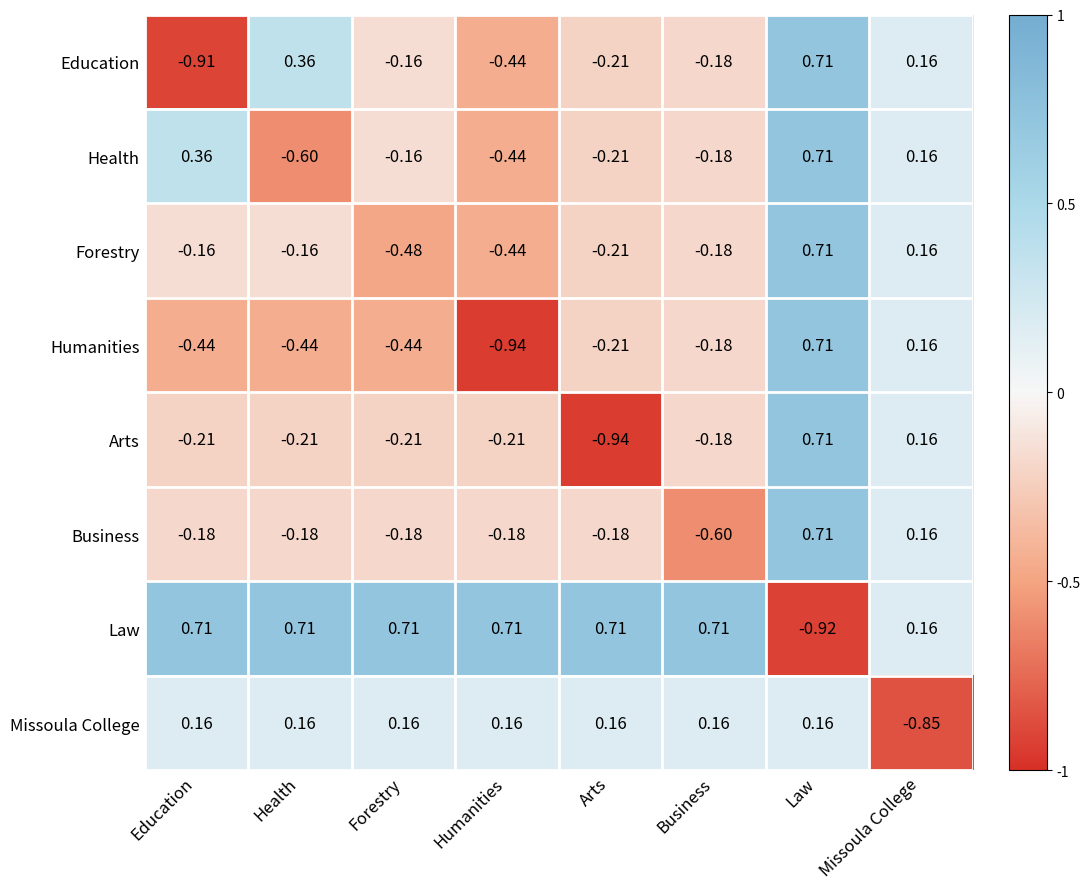

Which series has the largest total across all categories?

Law